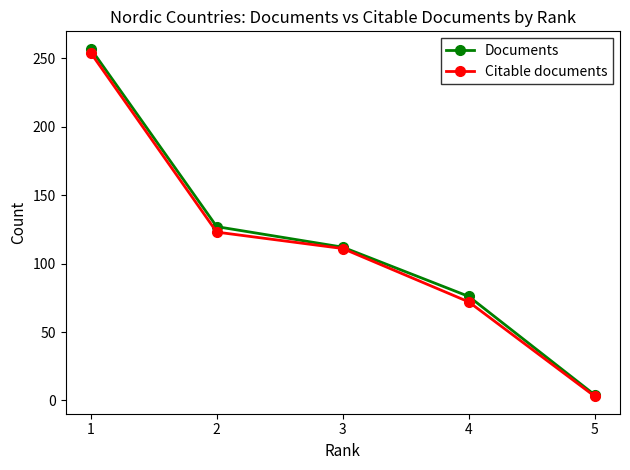

What is the greatest value displayed?

257